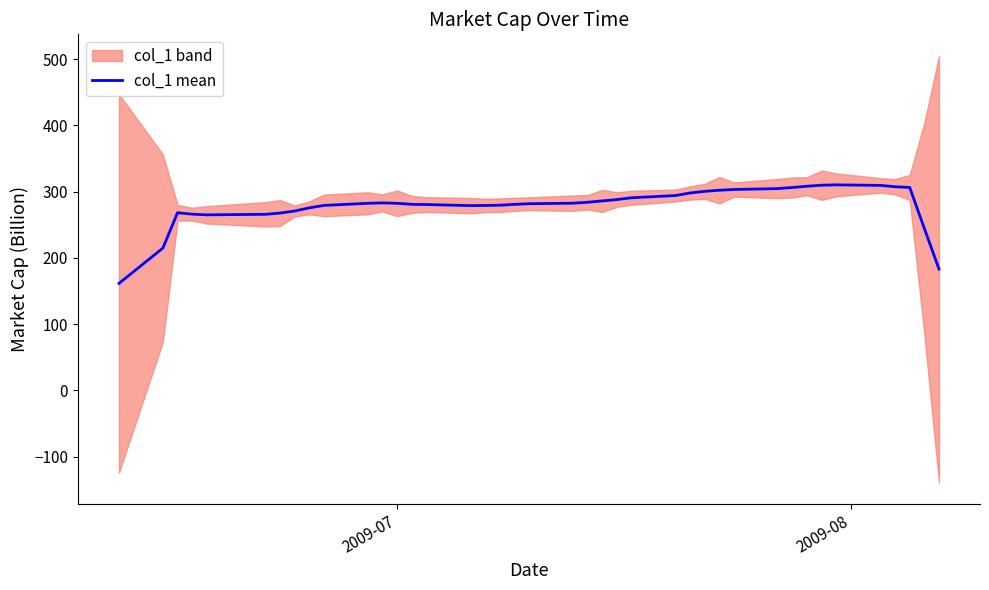

Reading left to right, list all the values displayed in this chart.

161.4	214.7	268.1	265.9	264.9	265.7	267.6	270.7	275.5	279.1	282.3	282.9	282.3	280.7	280.4	278.8	279.1	279.4	280.7	281.7	282.5	283.9	285.9	288.0	290.7	294.0	297.9	300.4	302.1	303.2	304.6	306.2	308.1	309.7	310.2	309.4	307.3	306.3	244.3	183.0